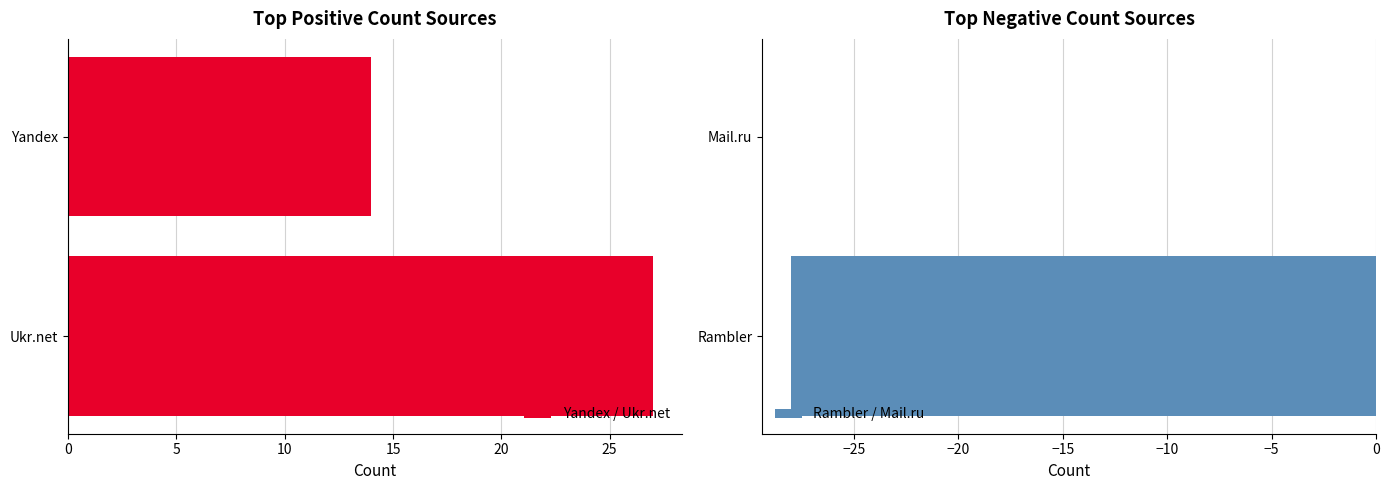

At which category is the sum across all series the highest?

5